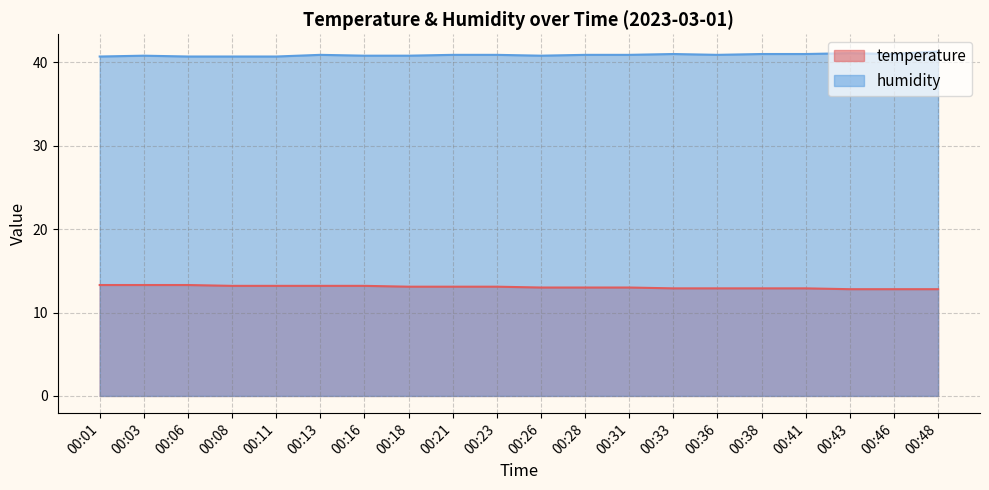

True or false: temperature has a value of 12.9 at 00:41.

True